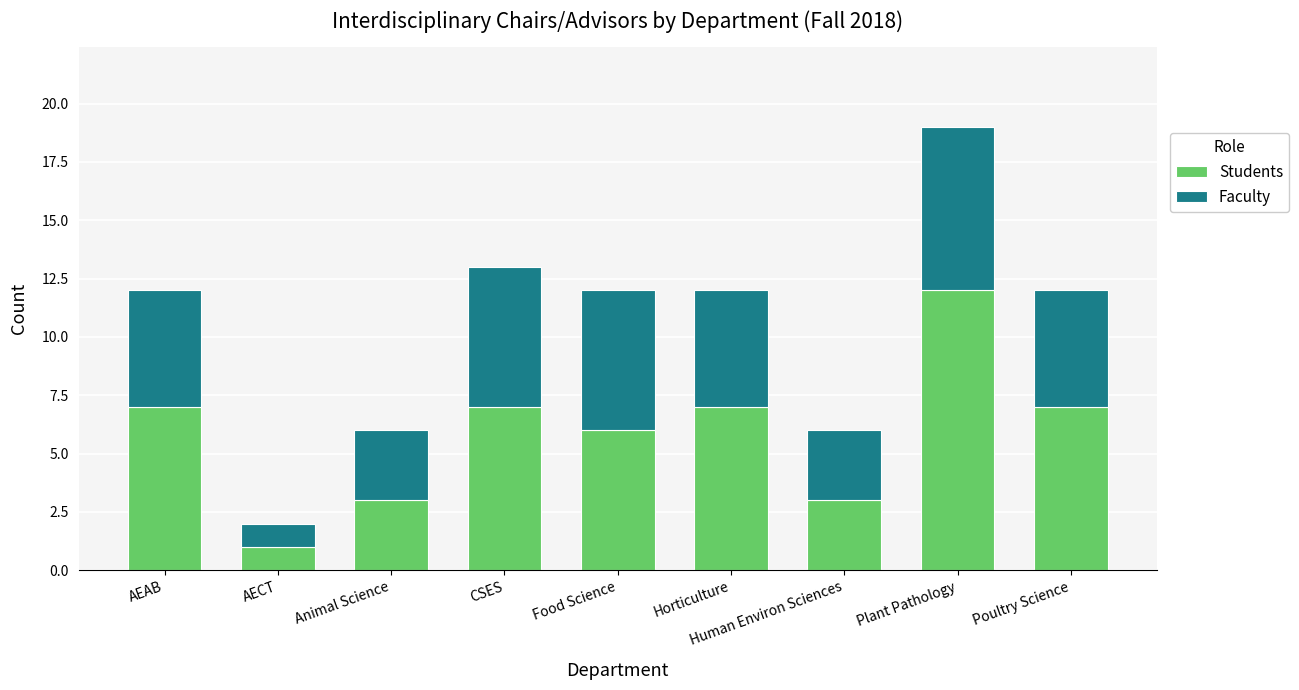

What is the difference between the maximum and minimum values in the Students series?

11